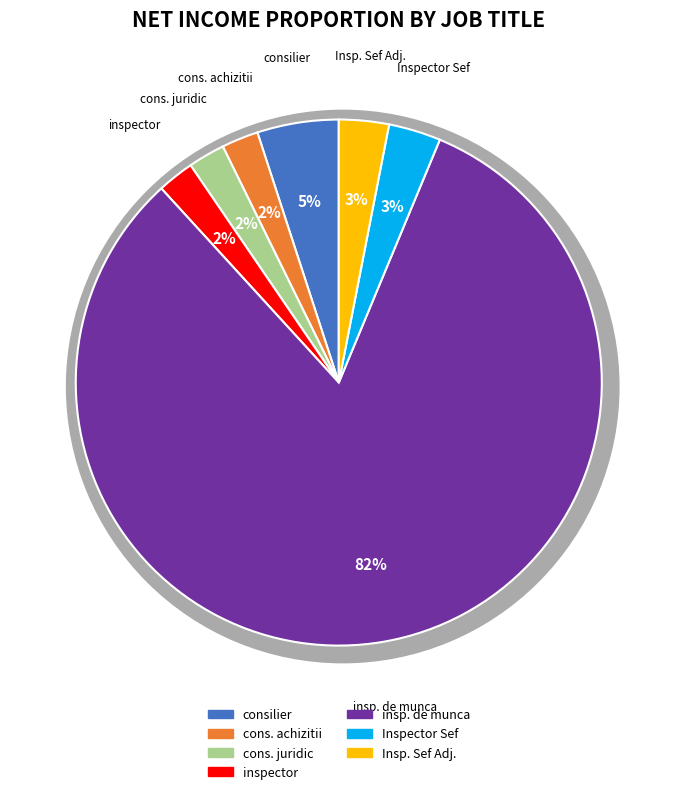

Does consilier juridic account for over 50% of the chart?

No